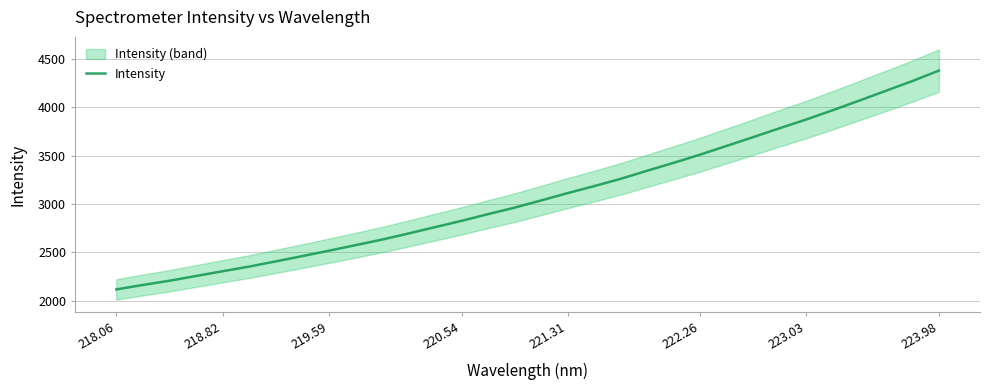

Count the number of data series in this chart.

1